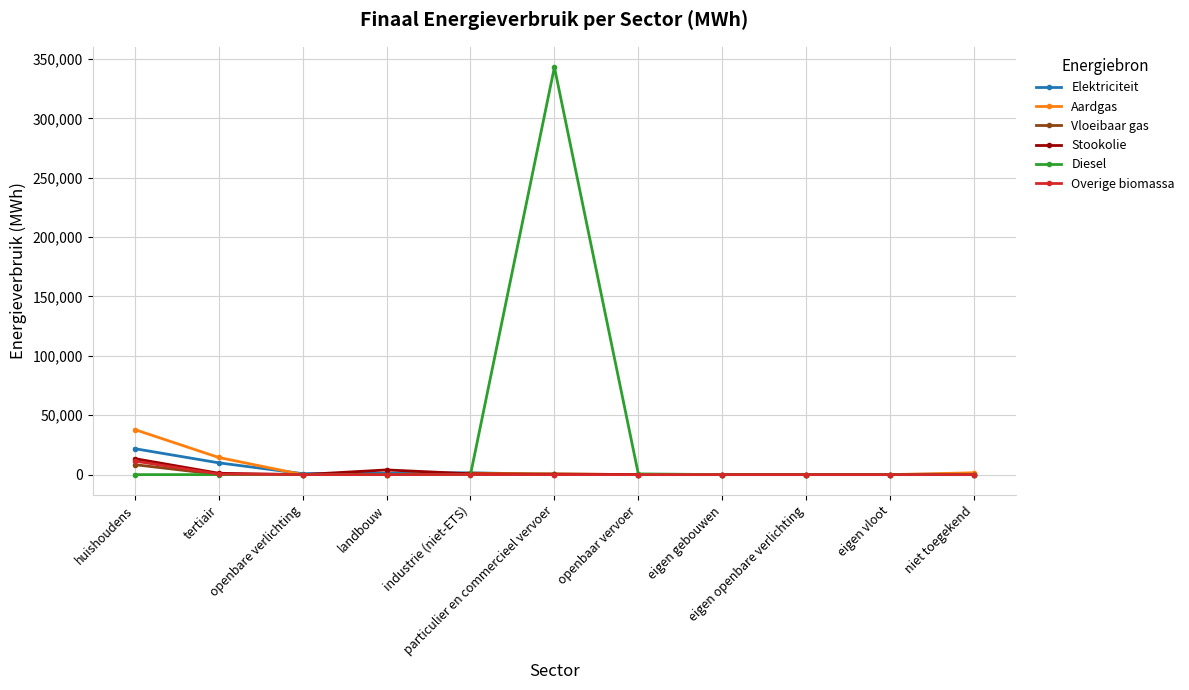

How many data points in Elektriciteit are above 704?

6